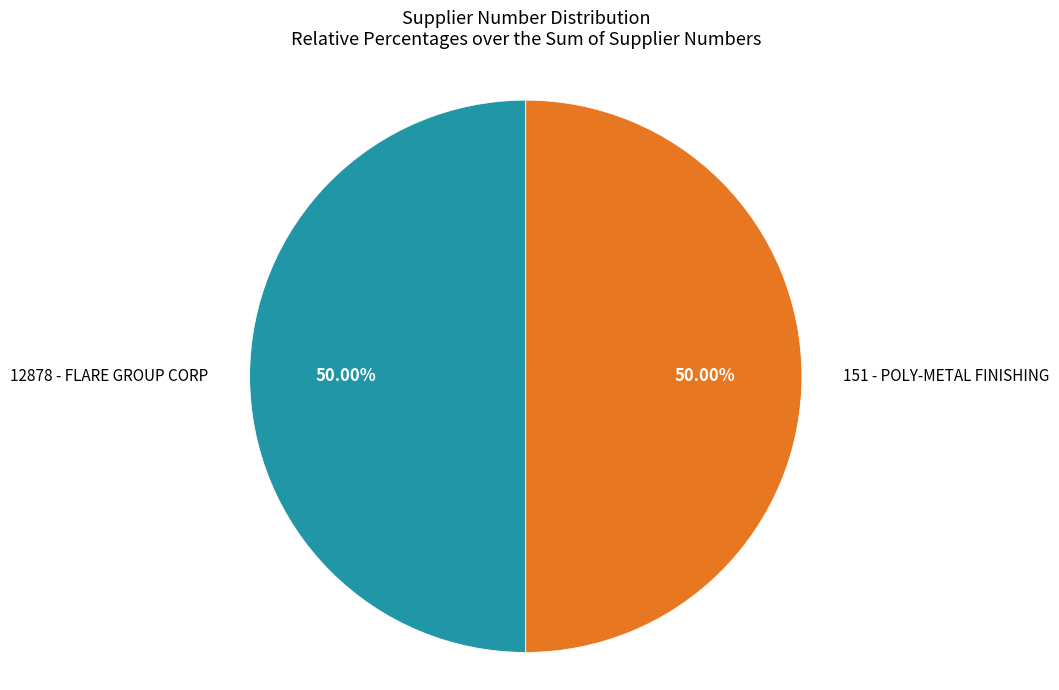

Is the sum of 12878 - FLARE GROUP CORP and 151 - POLY-METAL FINISHING greater than half?

Yes